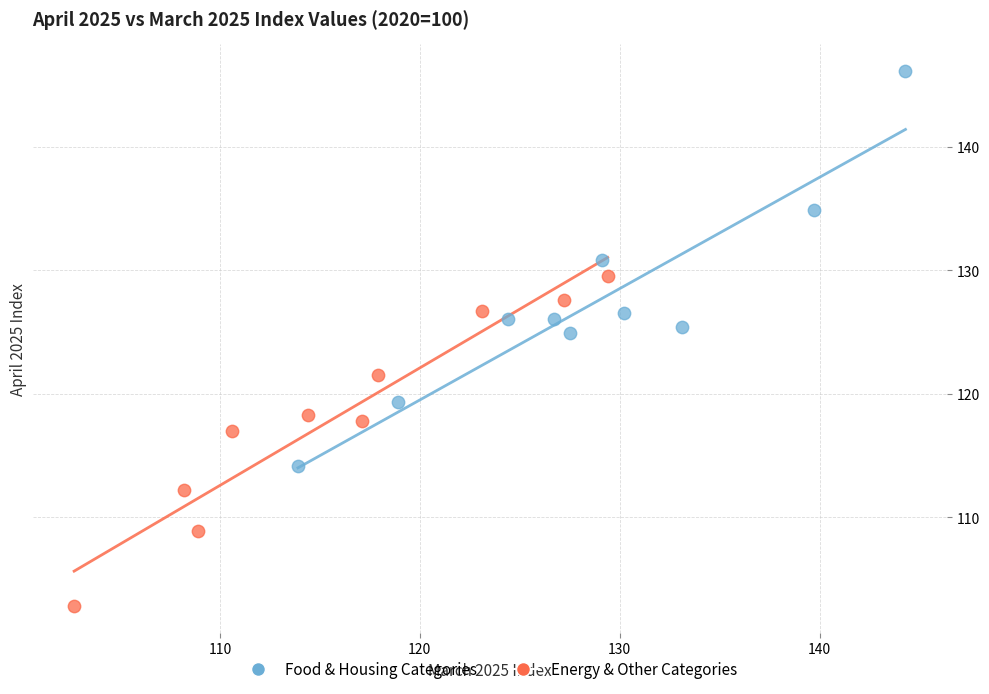

What are all the series names shown in the legend?

Food & Housing Categories, Energy & Other Categories